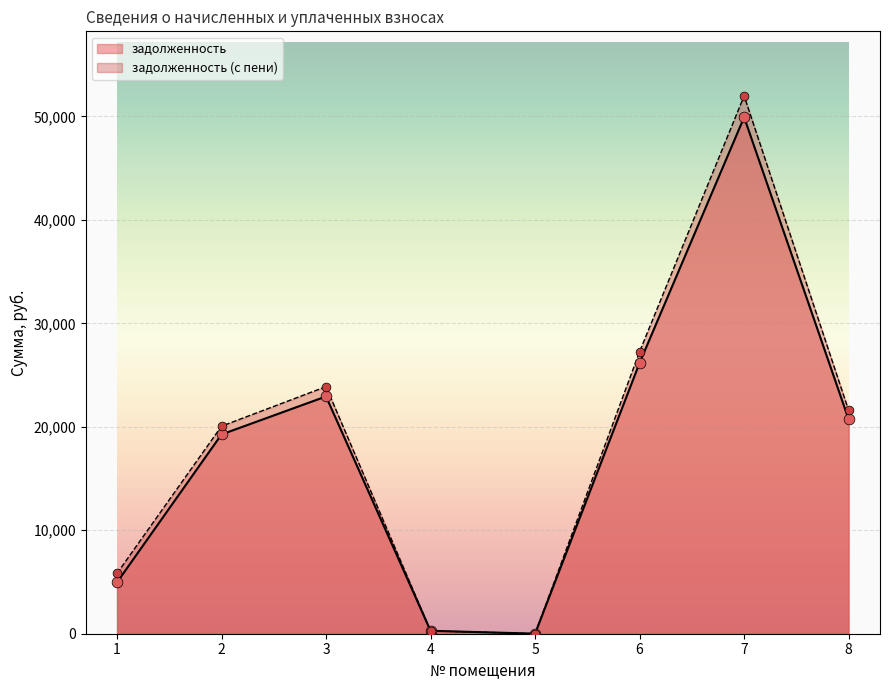

At which category is the sum across all series the highest?

7